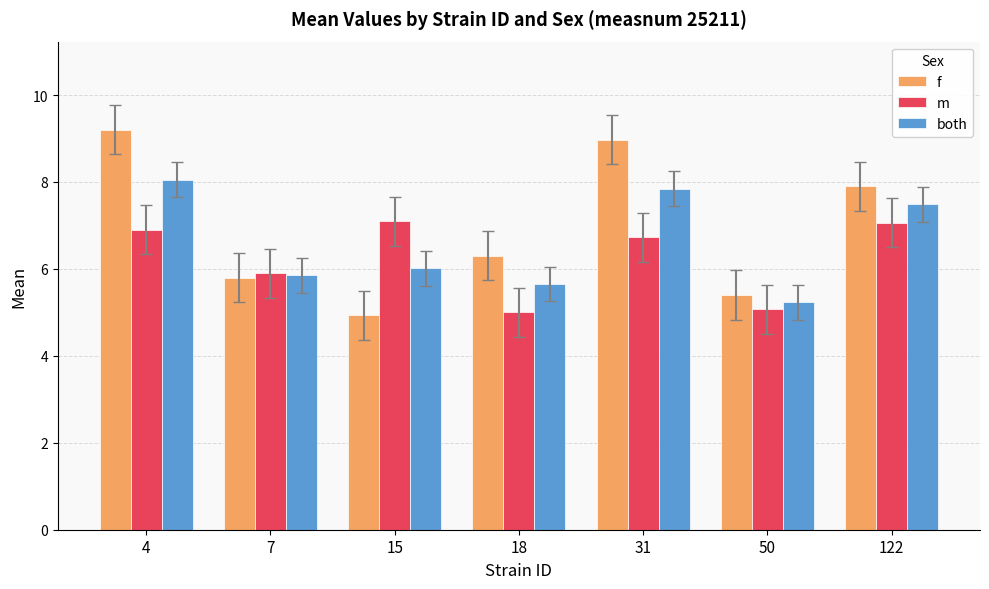

At which label does f first exceed 6?

4